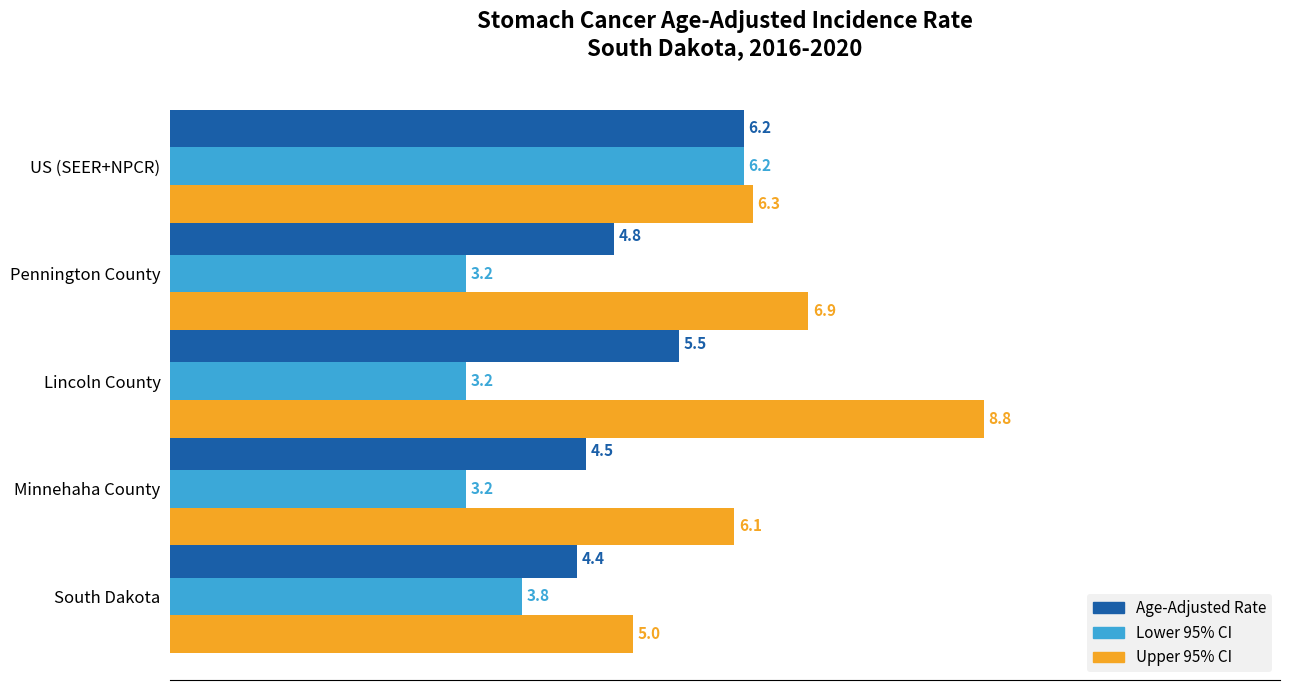

Rank the categories by Age-Adjusted Rate value from highest to lowest.

US (SEER+NPCR), Lincoln County, Pennington County, Minnehaha County, South Dakota